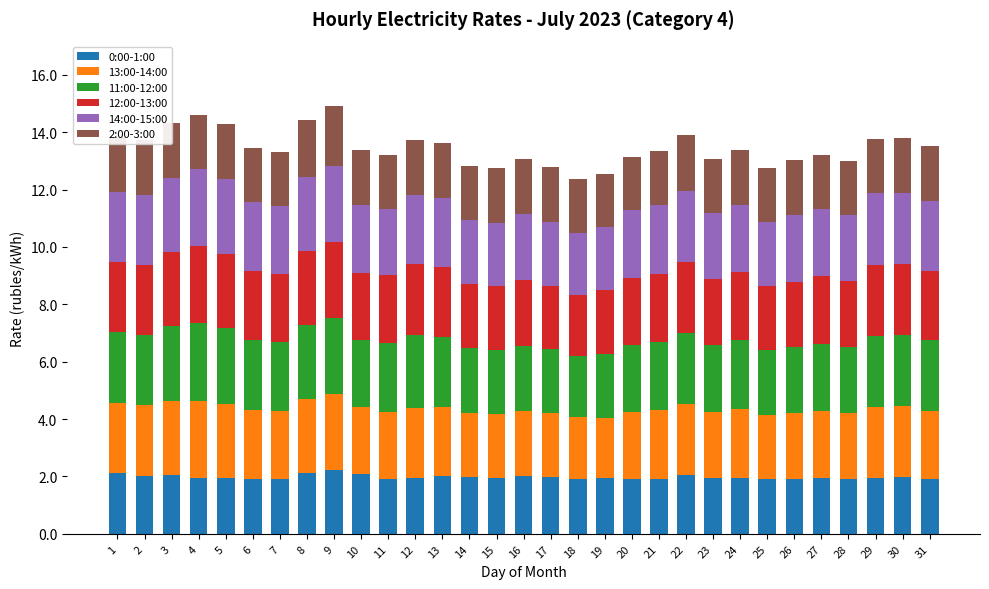

Are the bars grouped side by side (vs. stacked)?

No